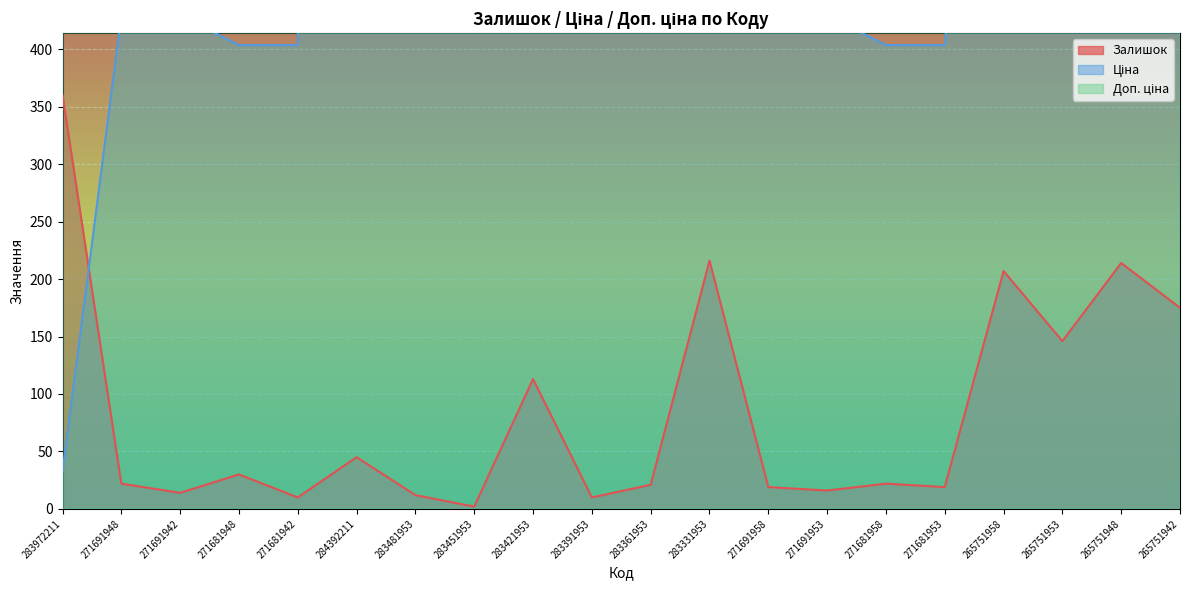

True or false: Залишок and Доп. ціна intersect in this chart.

False